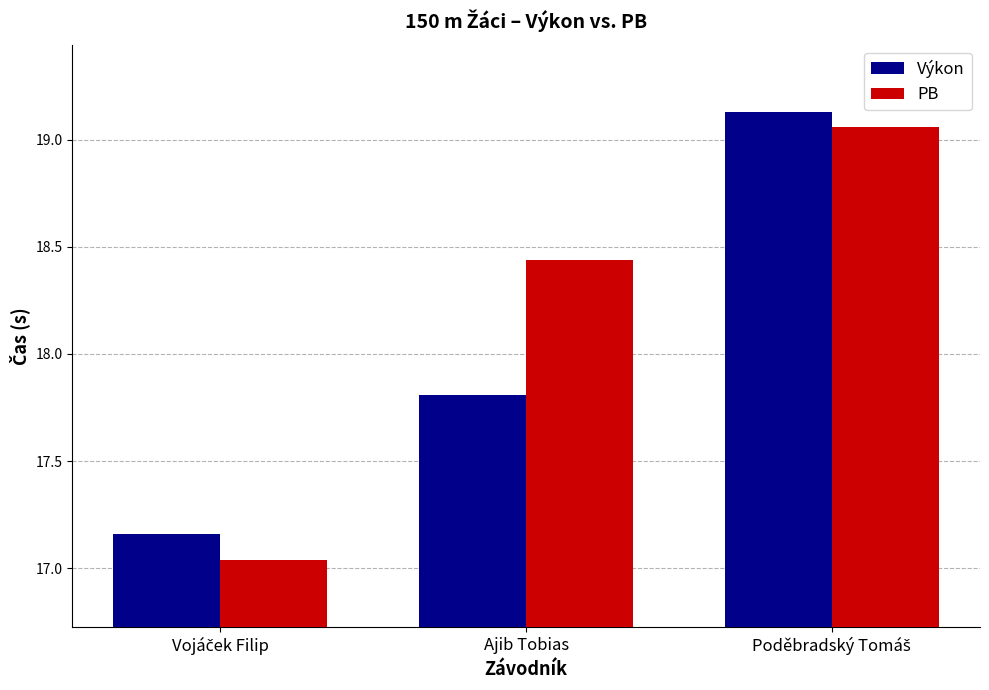

What is the spread (max minus min) of values at Ajib Tobias?

0.6